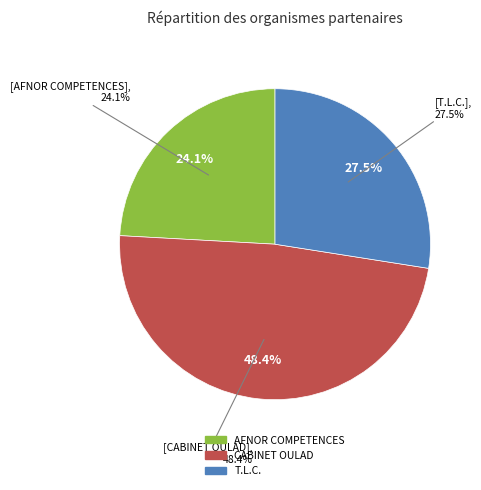

To the nearest percent, what percentage of the pie is AFNOR COMPETENCES?

24%